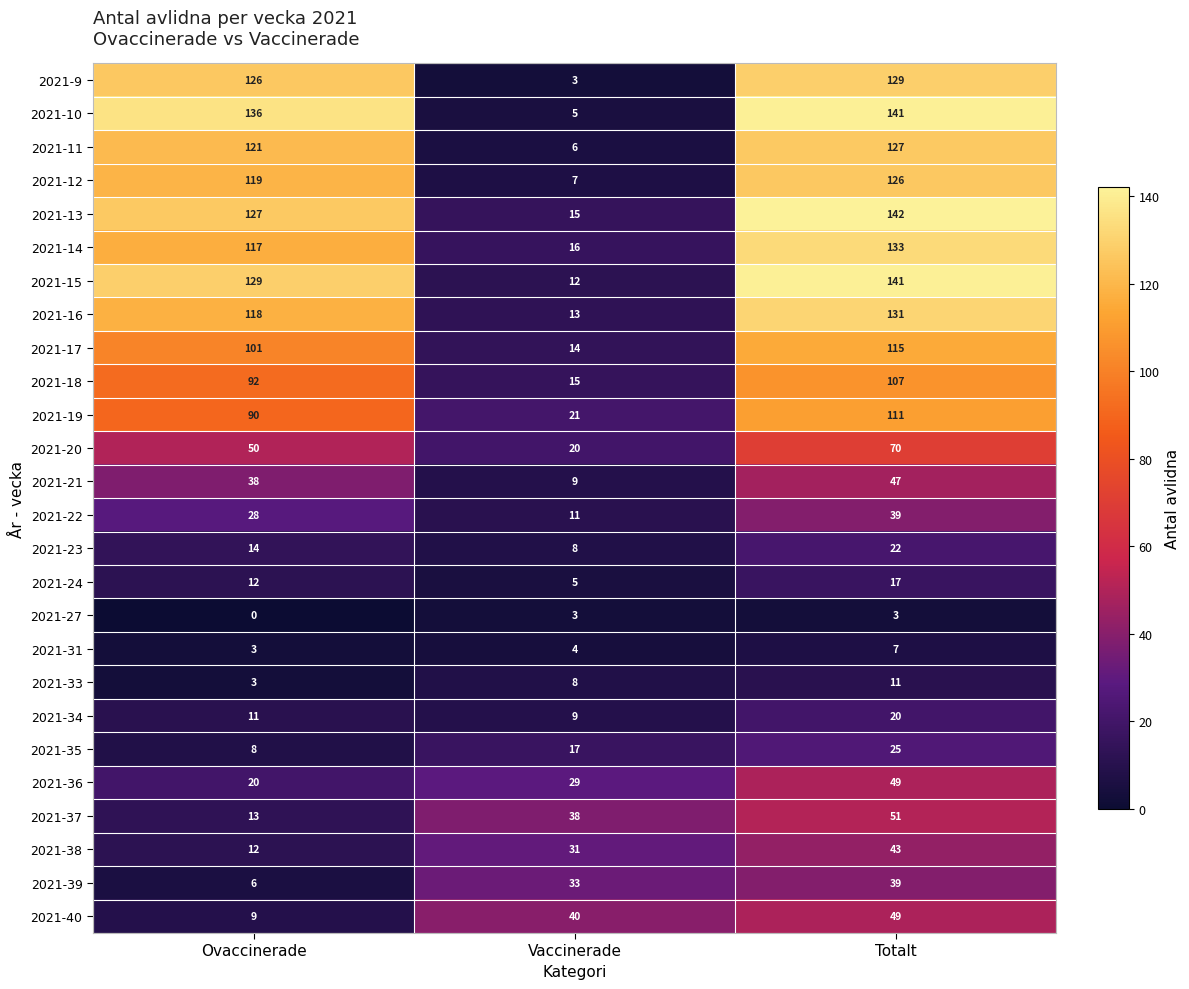

How many data points in 2021-27 are less than 3?

1